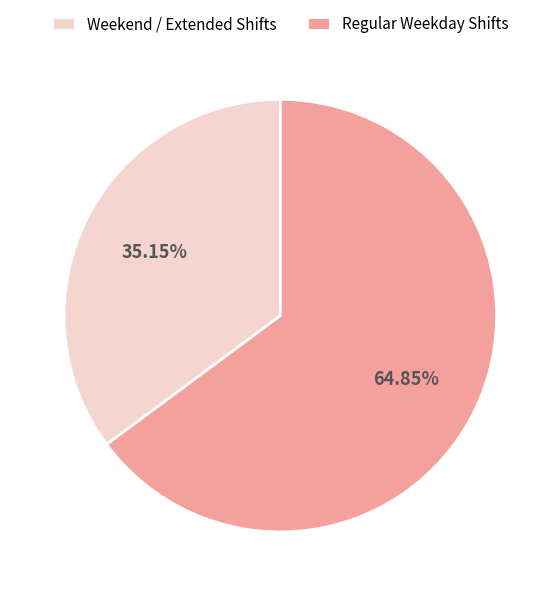

Combined, do Weekend / Extended Shifts and Regular Weekday Shifts account for over 50%?

Yes